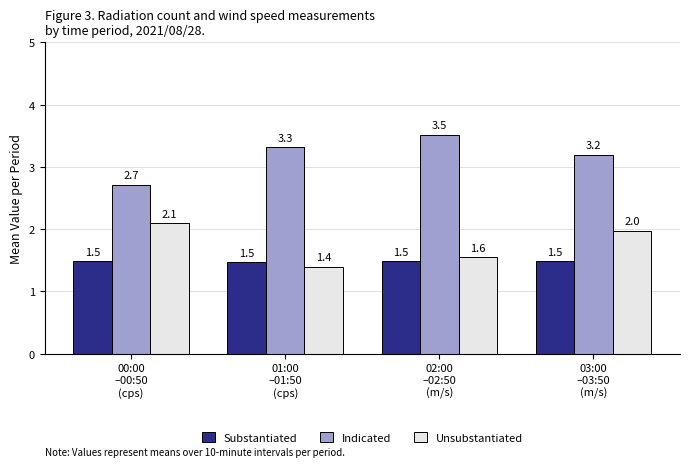

Which series has the widest spread of values?

Indicated